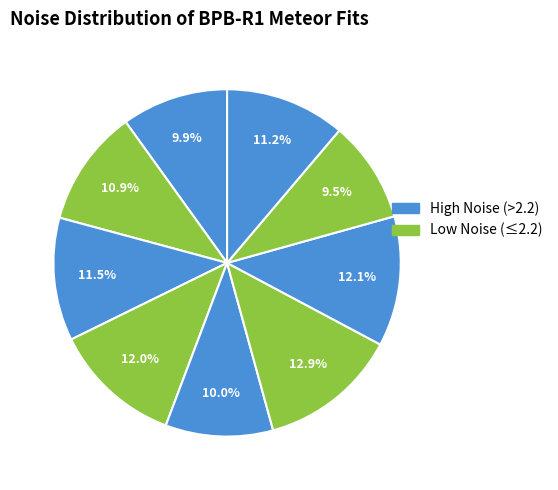

How many segments does this pie chart have?

9